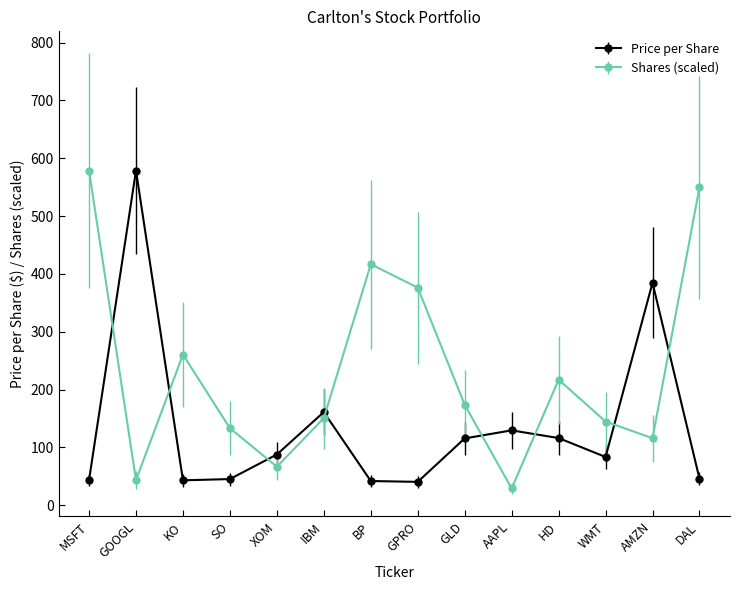

How many interior local peaks does the Price per Share series have?

4